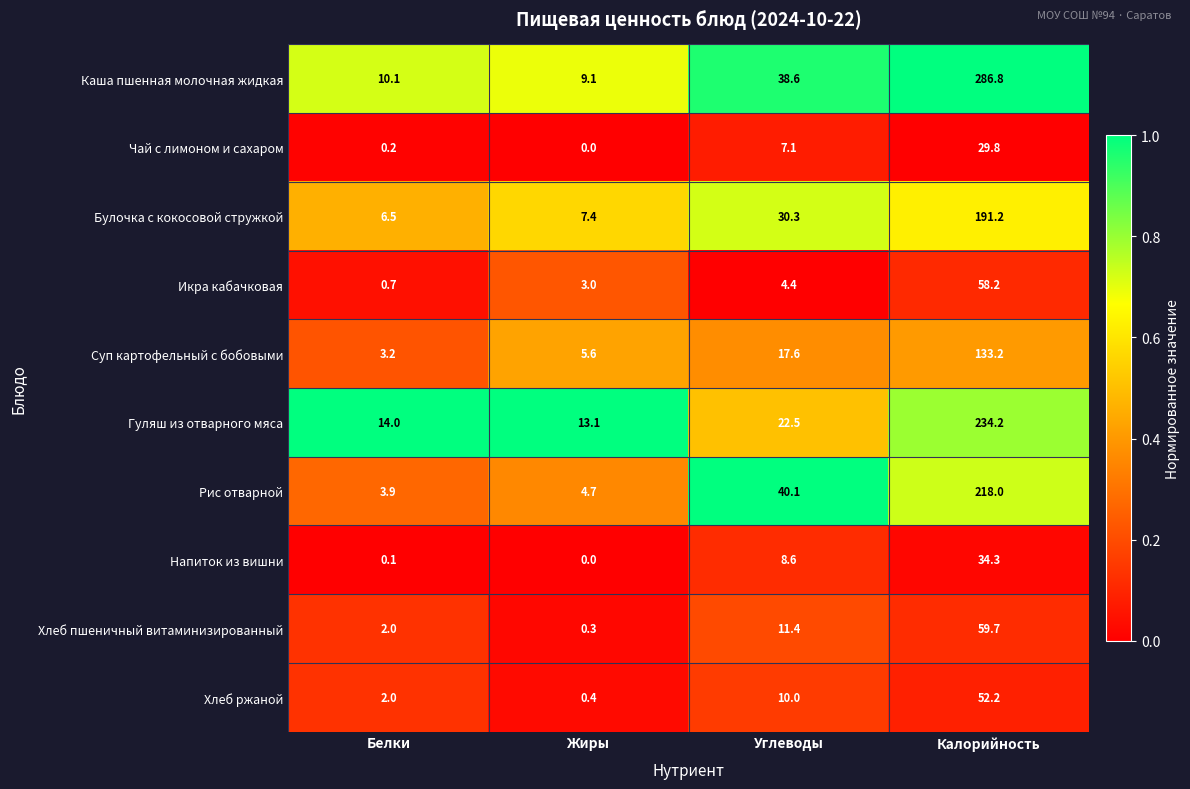

What value does the Хлеб ржаной series have at Жиры?

0.4